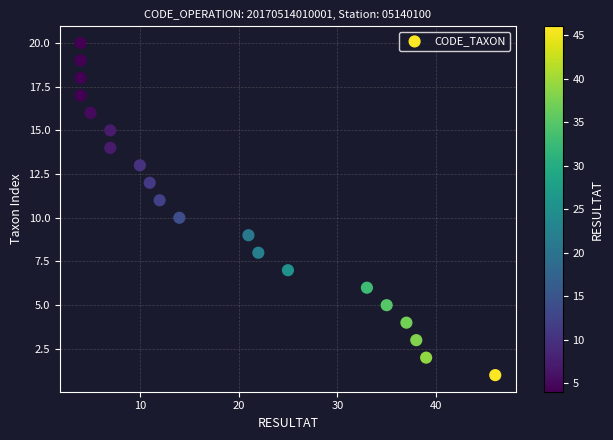

What is the range of X values (max minus min)?

42